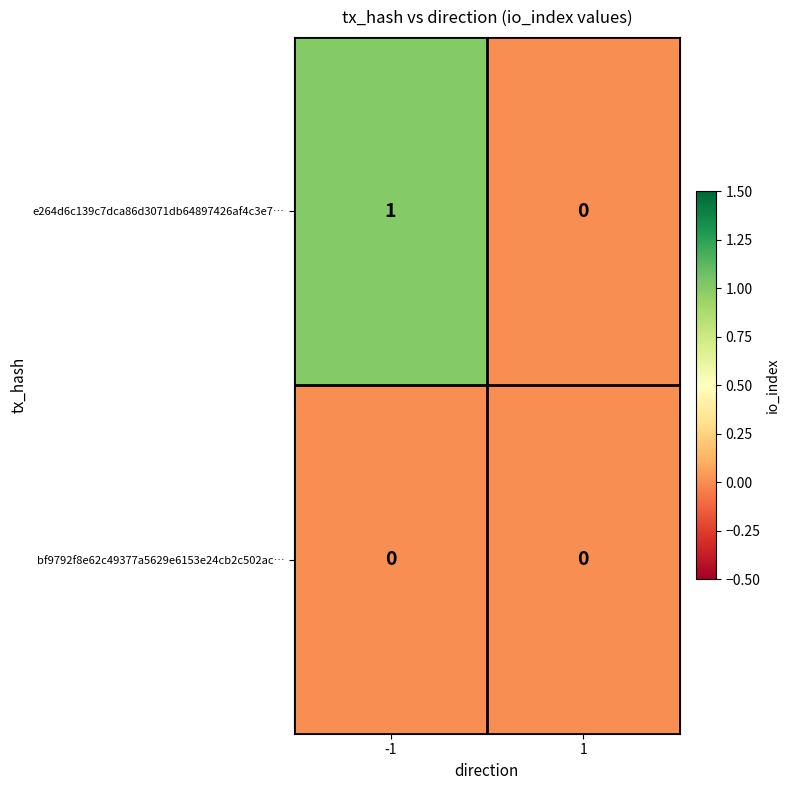

True or false: e264d6c139c7dca86d3071db64897426af4c3e7… has a value of 1 at -1.

True